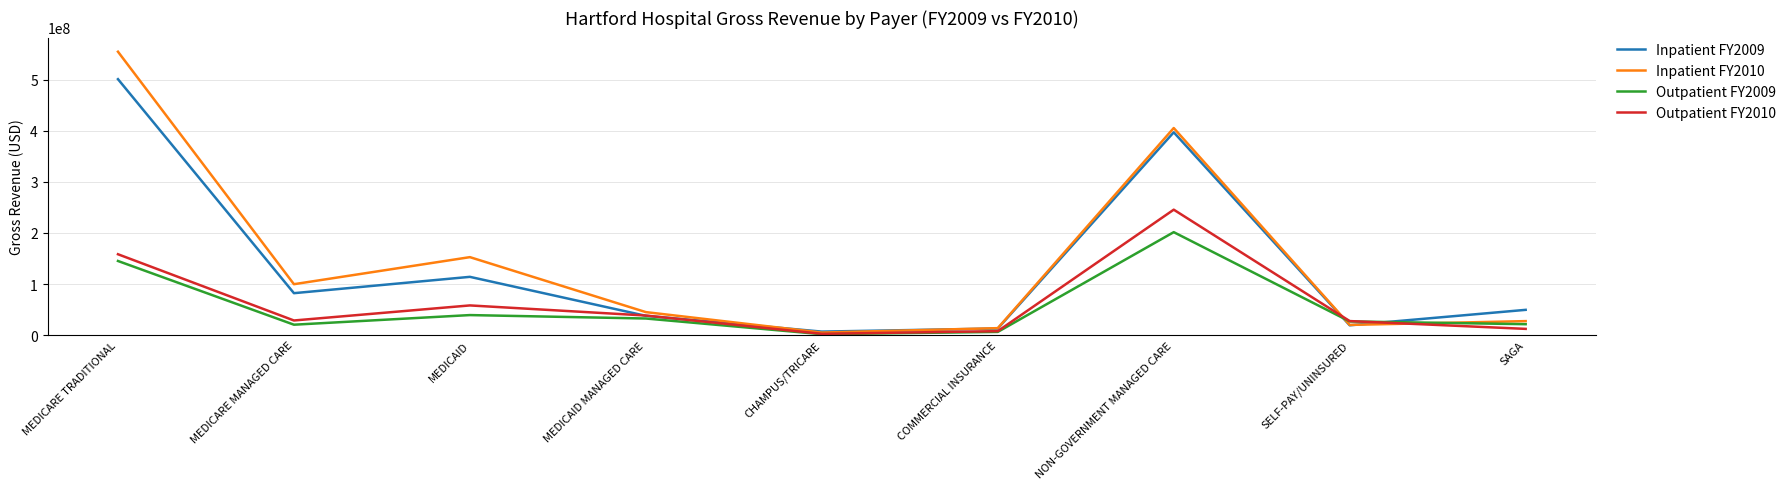

Between MEDICARE TRADITIONAL and MEDICAID MANAGED CARE, which series saw the biggest shift?

Inpatient FY2010